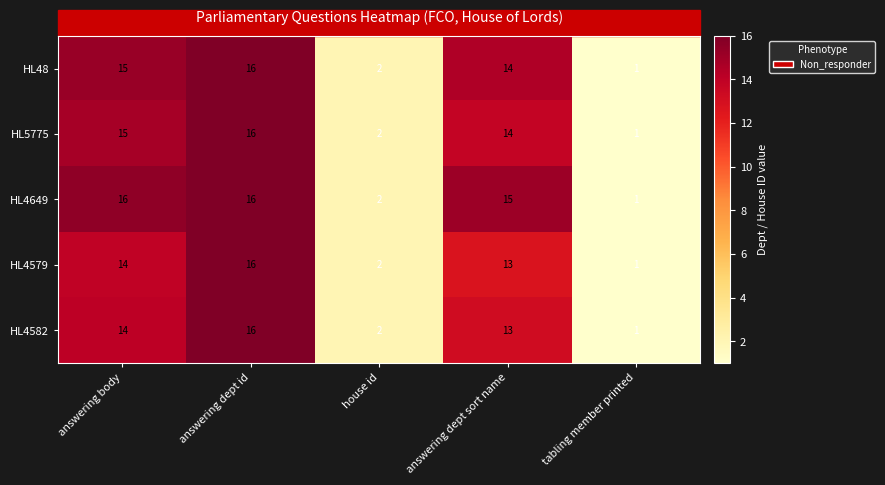

Which category has the lowest value across all series?

tabling member printed